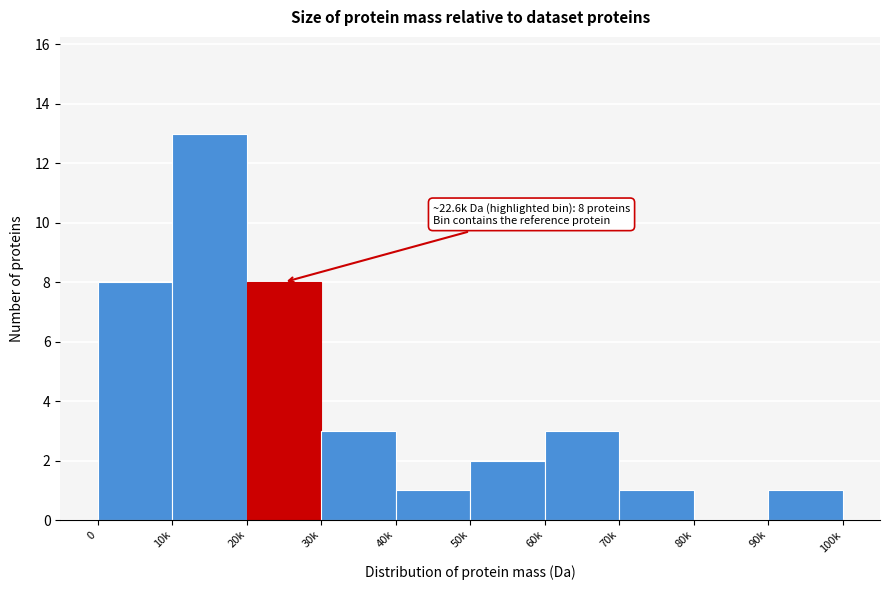

Reading right to left, extract all data points from this chart.

90k=1	80k=0	70k=1	60k=3	50k=2	40k=1	30k=3	20k=8	10k=13	0=8